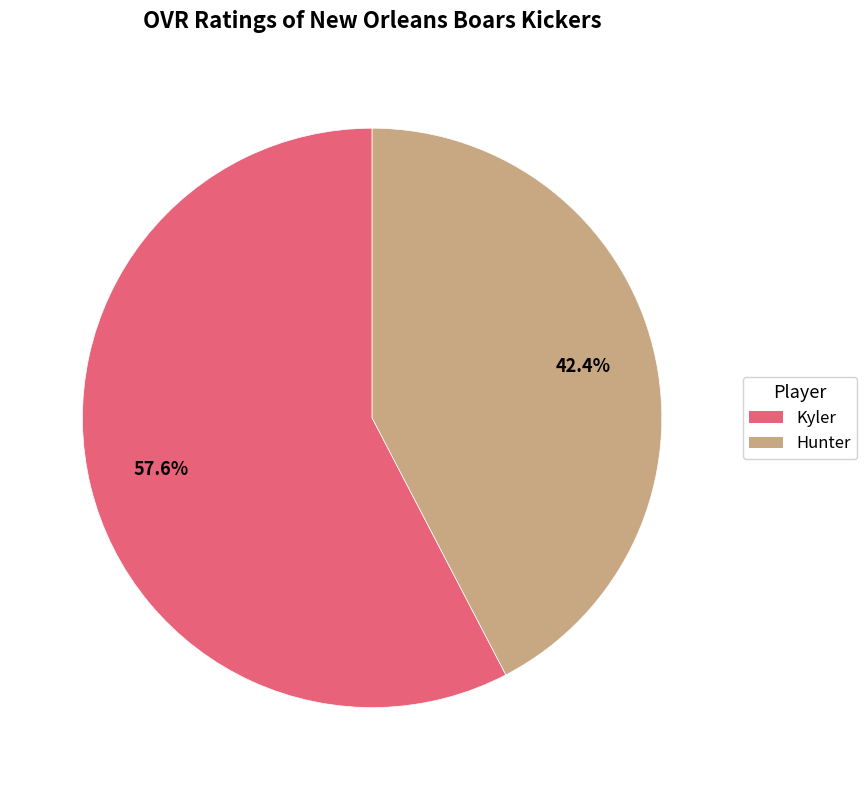

To the nearest percent, what is the average slice percentage?

50%